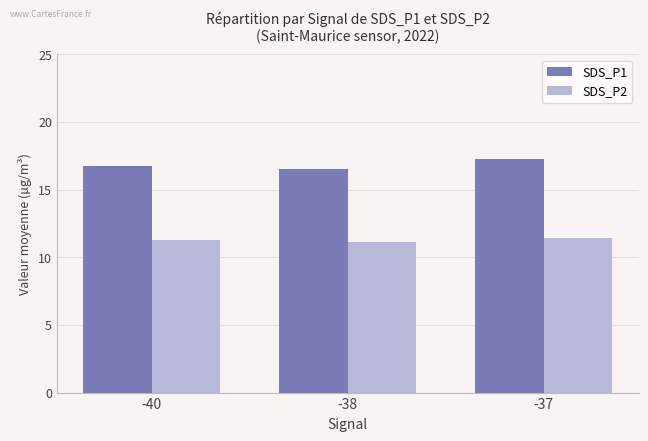

Reading left to right, transcribe all the data shown in this chart.

SDS_P1: 16.7	16.5	17.2
SDS_P2: 11.3	11.2	11.4